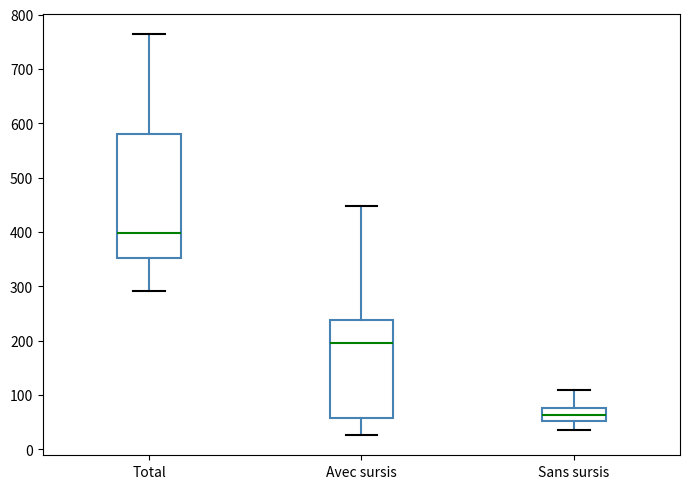

Reading left to right, transcribe this box plot: for each box, give where its median line is, the range the box spans, and where its two whiskers end, as read against the y-axis. The values are not printed on the chart, so give them approximately, as read against the axis.

Total: median 400, box 350 to 580, whiskers 290 to 760
Avec sursis: median 200, box 60 to 240, whiskers 30 to 450
Sans sursis: median 60, box 50 to 80, whiskers 40 to 110